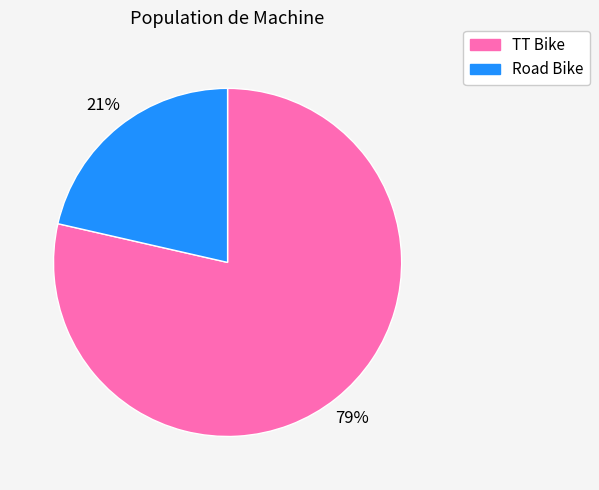

Do TT Bike and Road Bike together represent more than half of the pie?

Yes